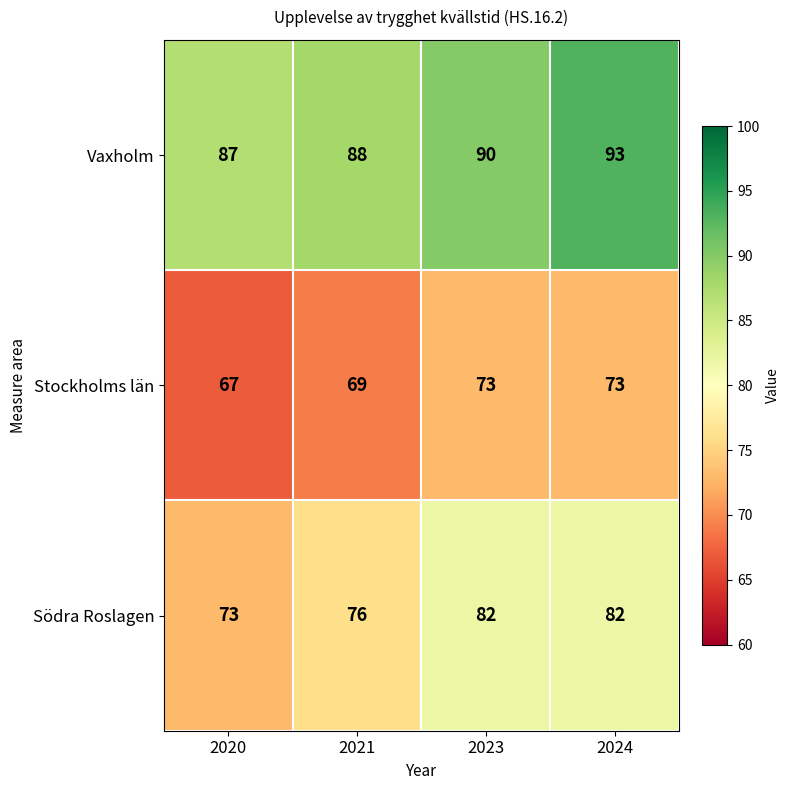

Reading left to right, list all the values displayed in this chart.

Vaxholm: 2020=87	2021=88	2023=90	2024=93
Stockholms län: 2020=67	2021=69	2023=73	2024=73
Södra Roslagen: 2020=73	2021=76	2023=82	2024=82